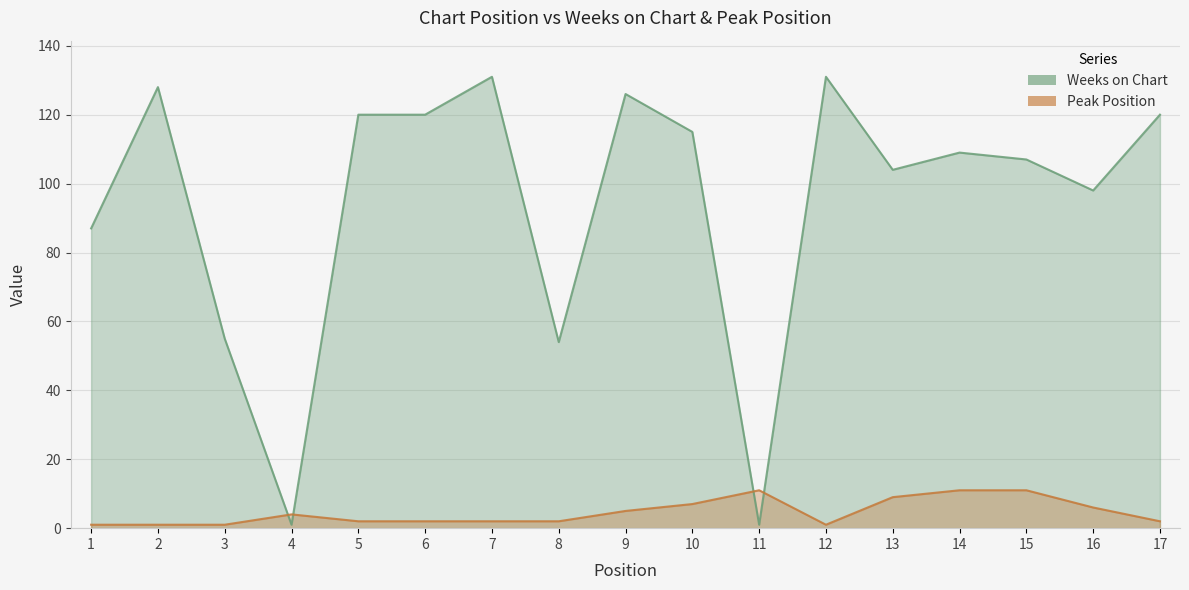

What is the total value across all series at 3?

56